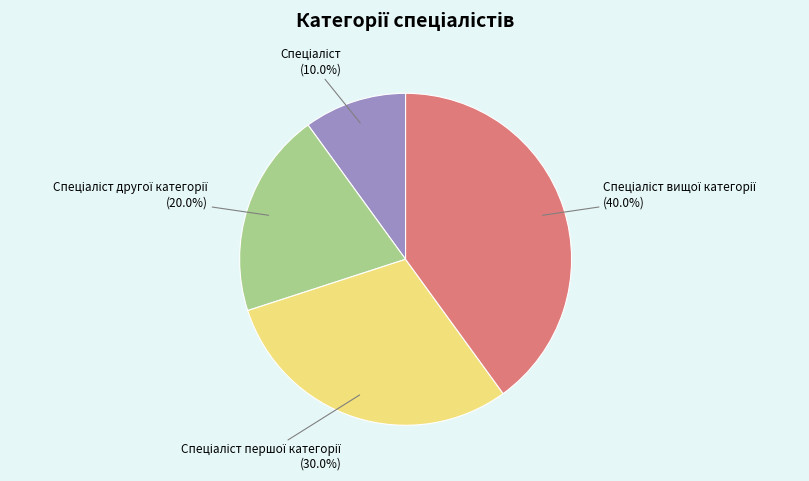

Is there any slice that represents more than half of the pie?

No